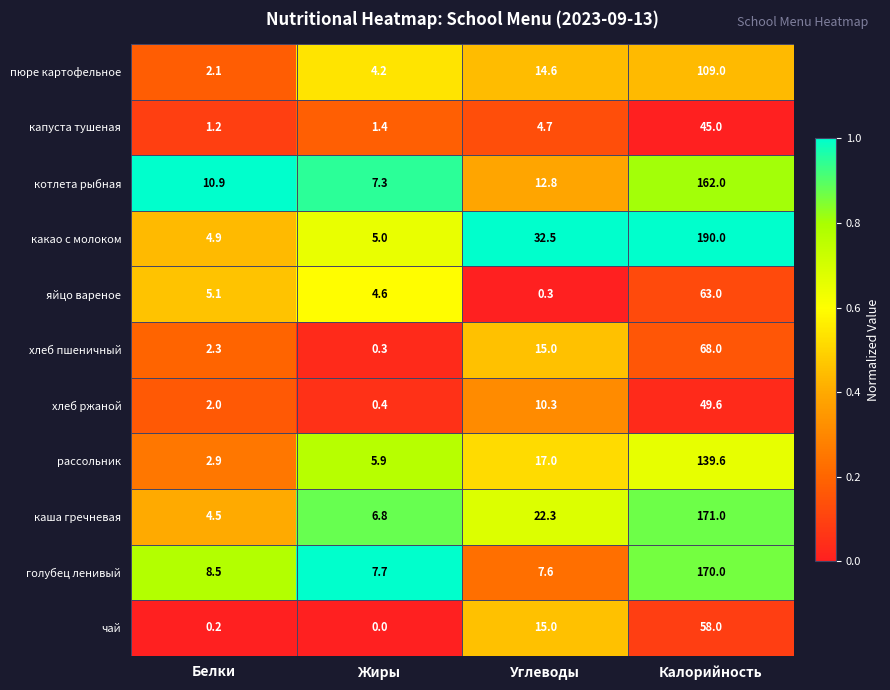

True or false: хлеб ржаной has a value of 10.3 at Углеводы.

True